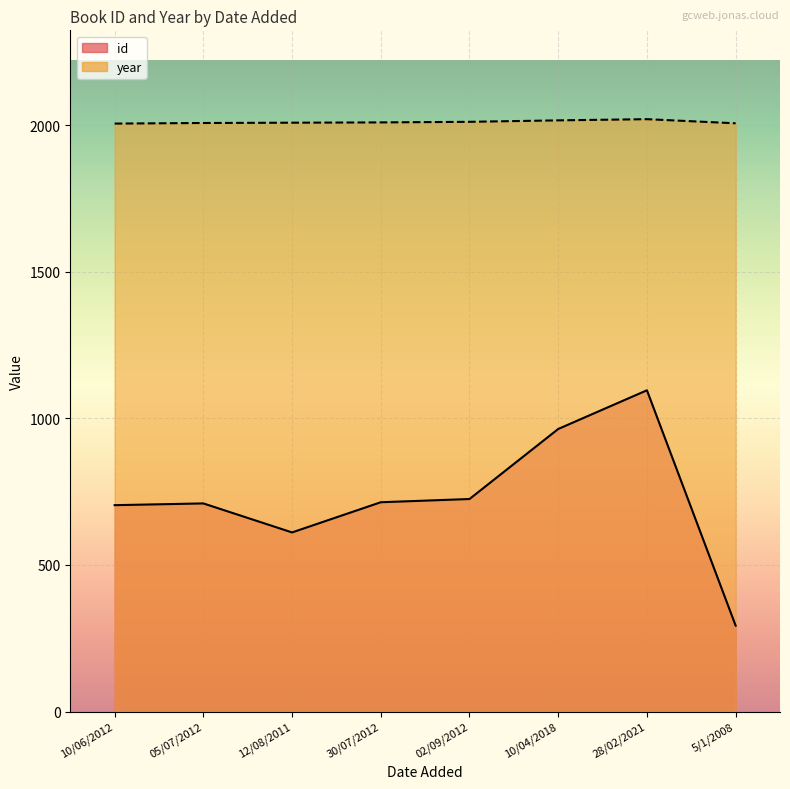

What is the total value across all series at 28/02/2021?

3117